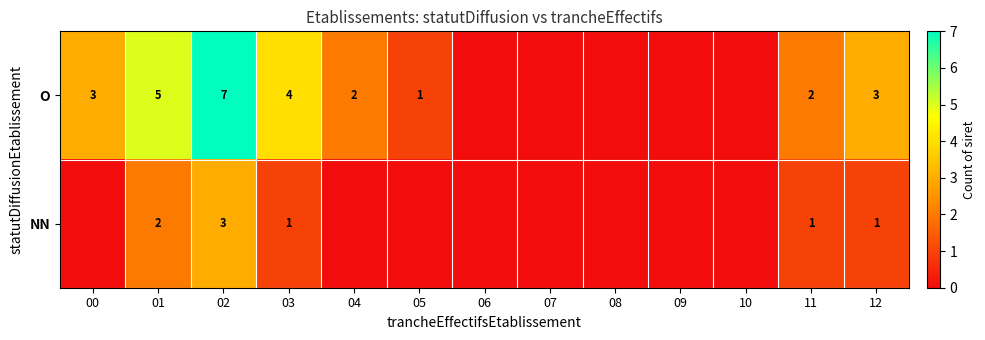

At how many categories does at least one series exceed 4?

2